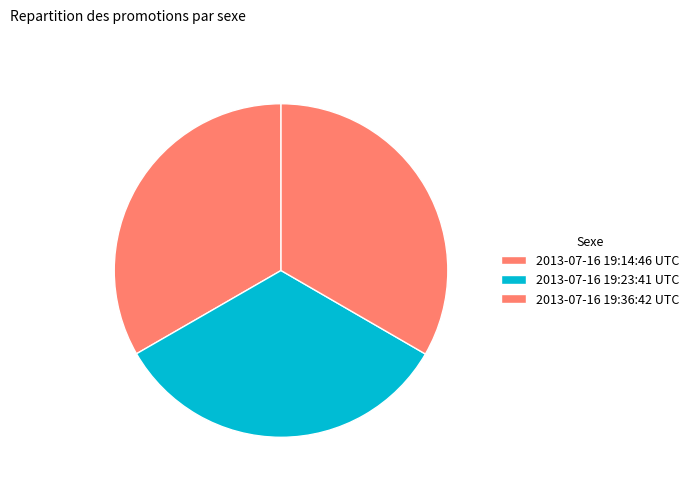

Which category has the smallest portion of the pie?

2013-07-16 19:14:46 UTC